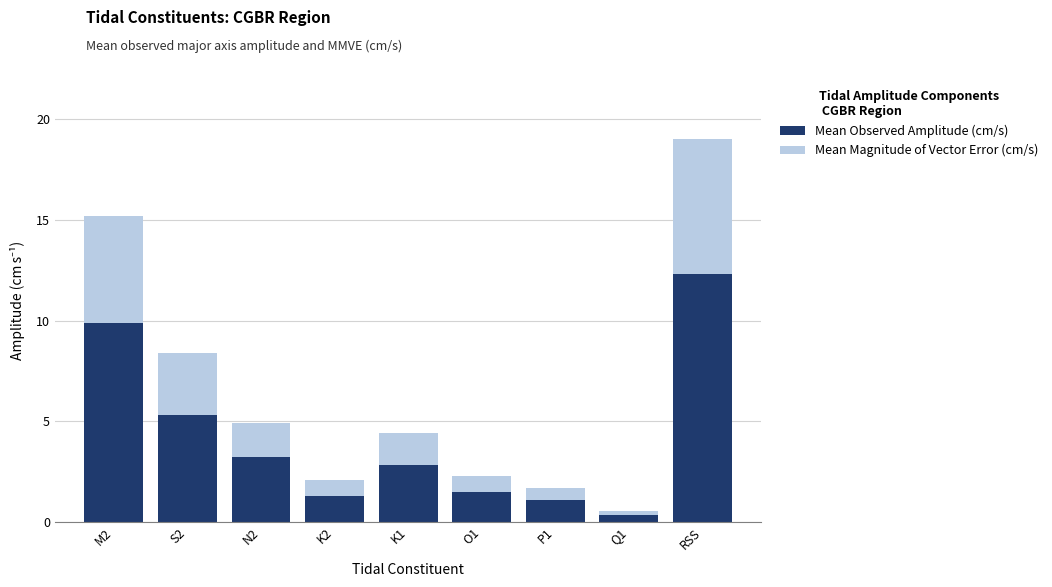

Where does the Mean Observed Amplitude (cm/s) series first go above 2?

M2